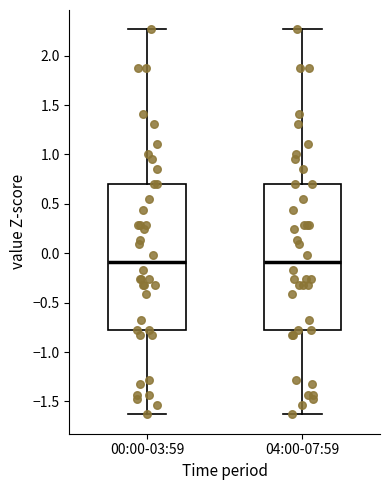

Reading left to right, read every box against the y-axis: the position of its median line, the range the box covers, and the ends of its whiskers. The values are not printed on the chart, so give them approximately, as read against the axis.

00:00-03:59: median -0.10, box -0.80 to 0.70, whiskers -1.65 to 2.25
04:00-07:59: median -0.10, box -0.80 to 0.70, whiskers -1.65 to 2.25